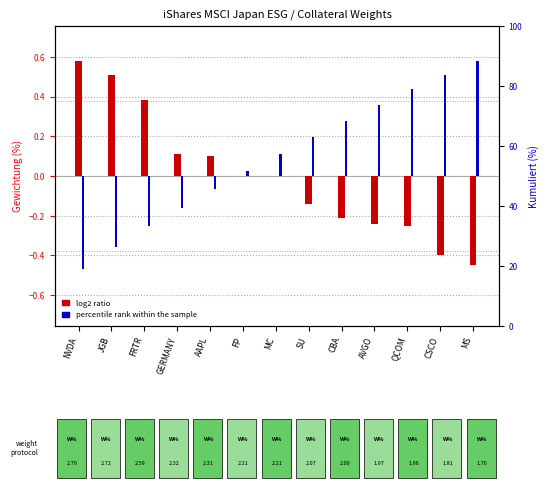

At which label does log2 ratio reach its minimum?

MS